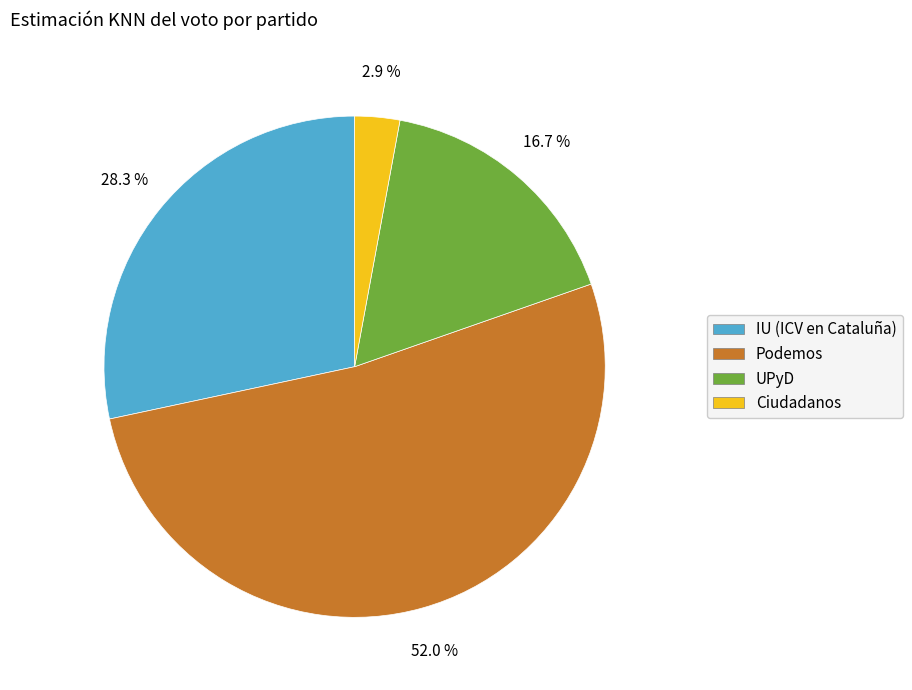

To the nearest percent, what is the difference between the Podemos and IU (ICV en Cataluña) slice percentages?

24%